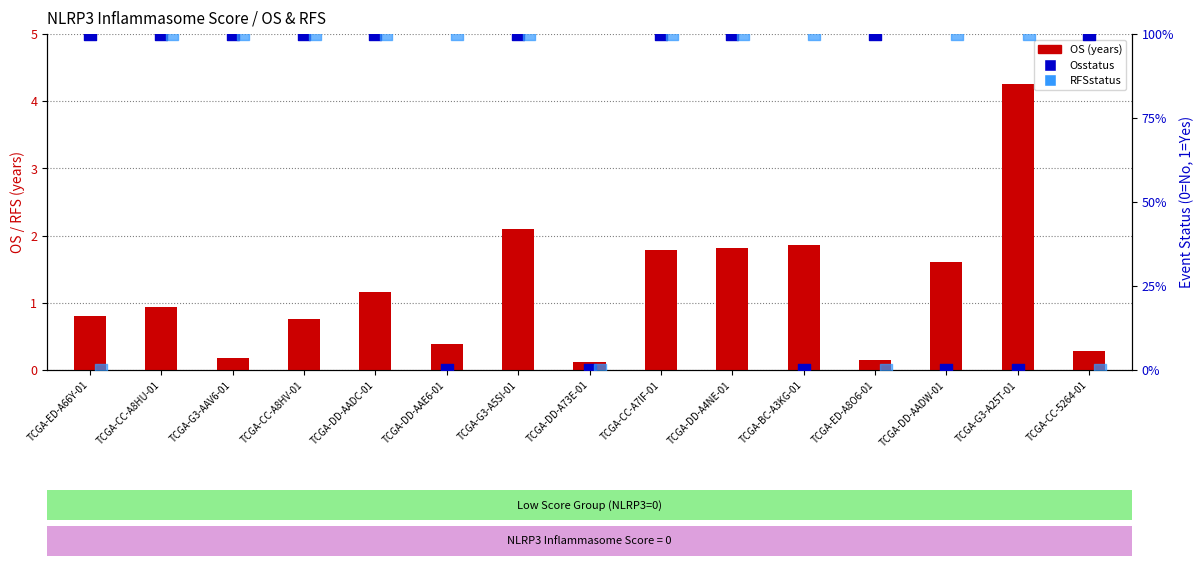

Which series contains the lowest Y value?

Osstatus